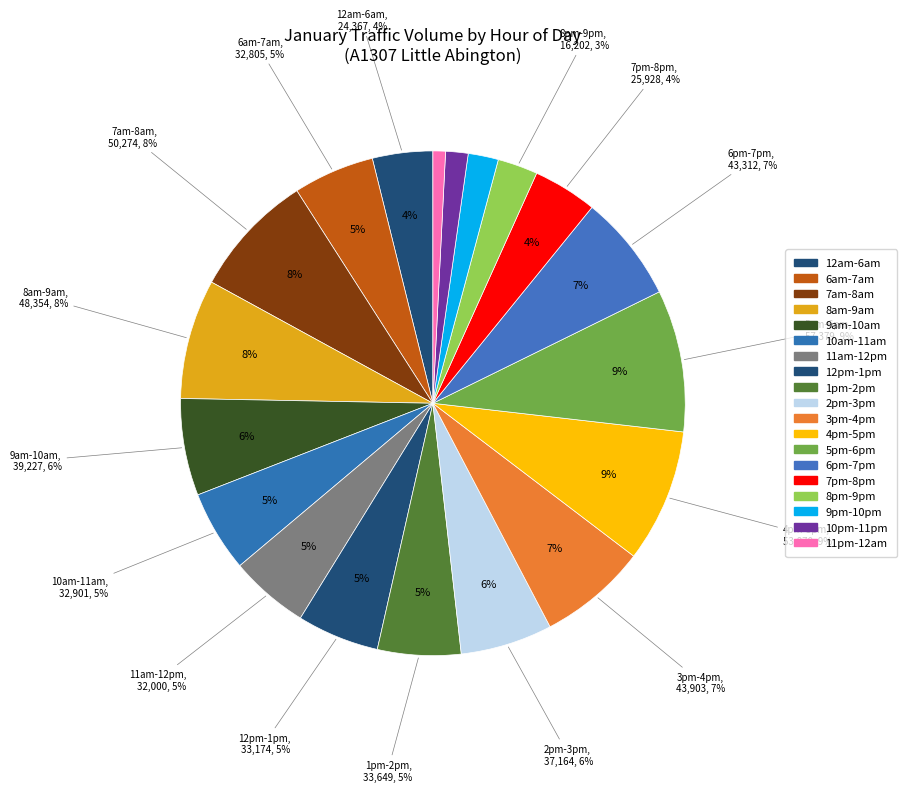

Does any single category account for the majority?

No